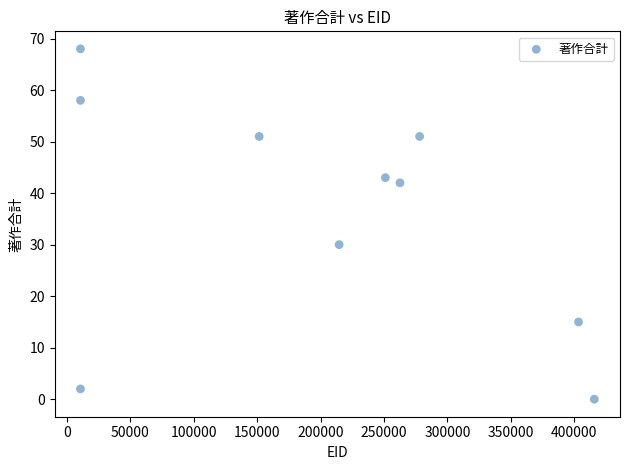

What Y value in the scatter plot is closest to 34?

30